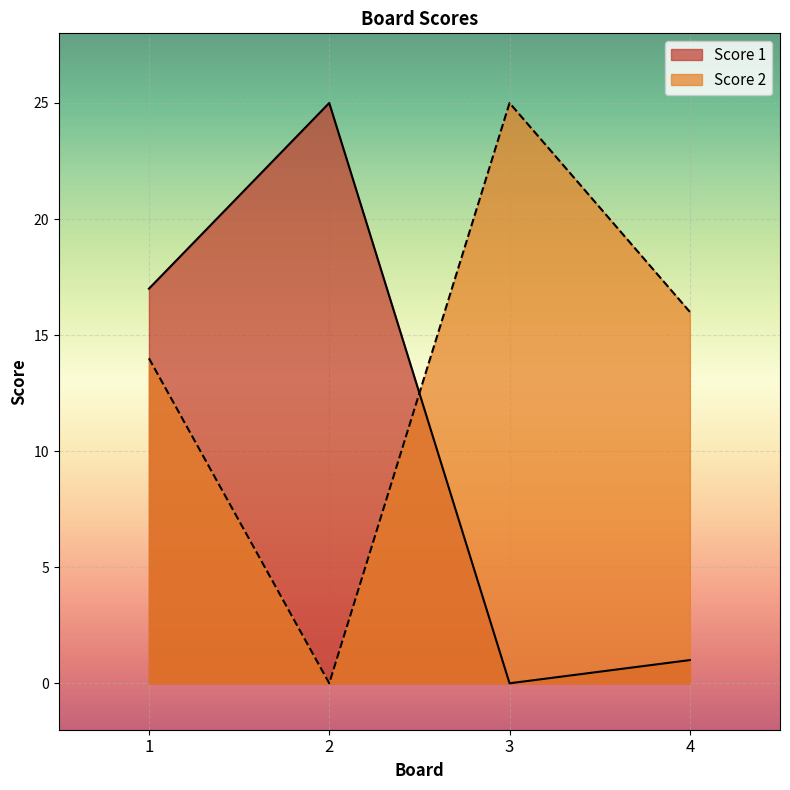

What is the difference between the second highest and minimum values in the Score 1 series?

17